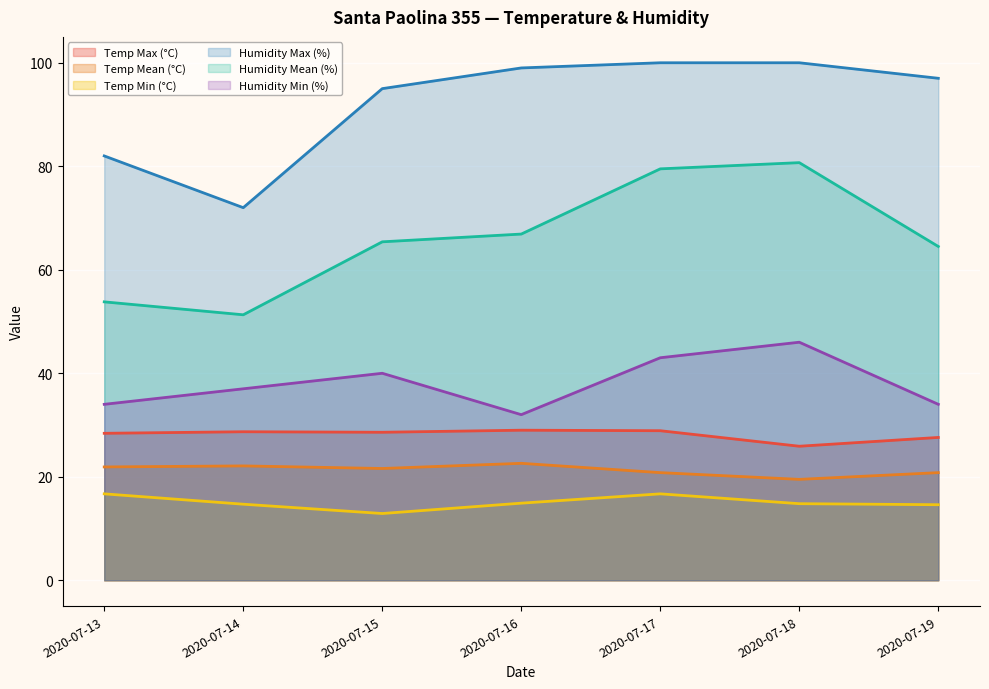

What value does the Temp Min (°C) series have at 2020-07-17?

16.7